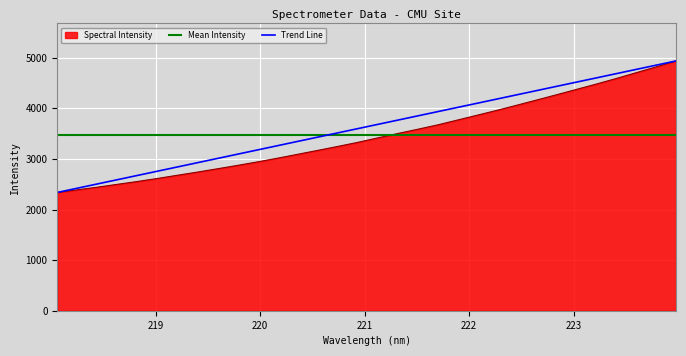

What is the minimum value for Trend Line?

2336.6